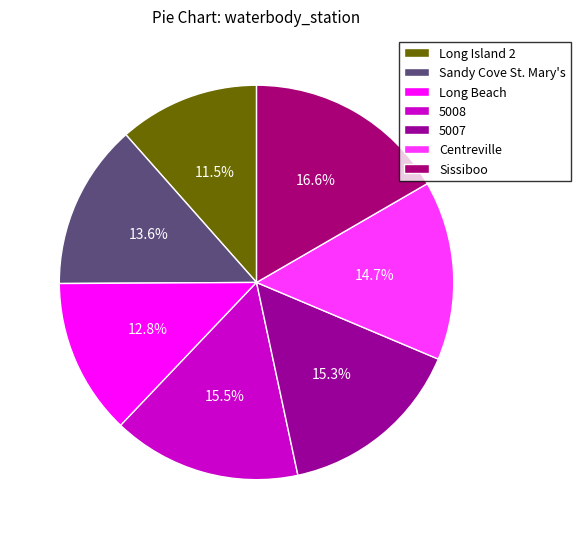

How many slices are in this pie chart?

7